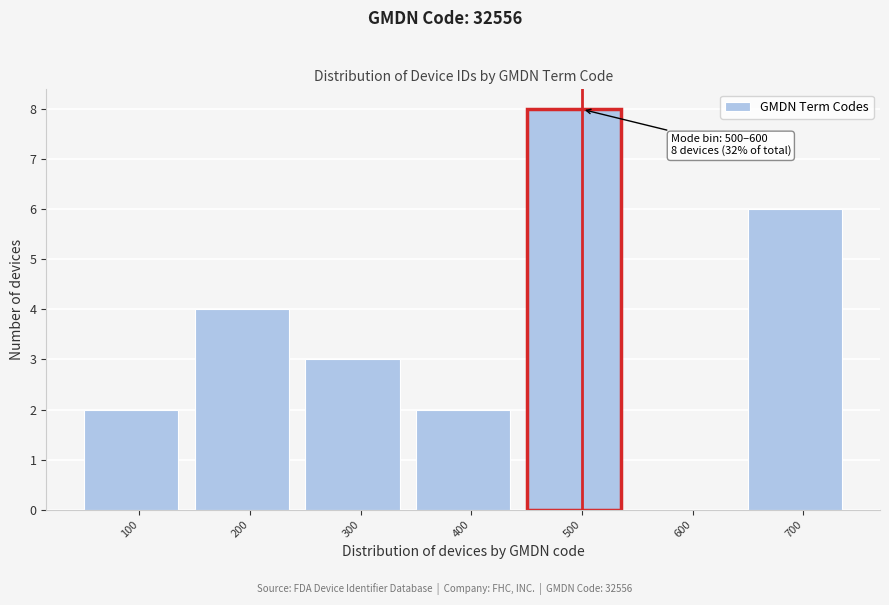

Reading left to right, list all the values displayed in this chart.

100=2	200=4	300=3	400=2	500=8	600=0	700=6